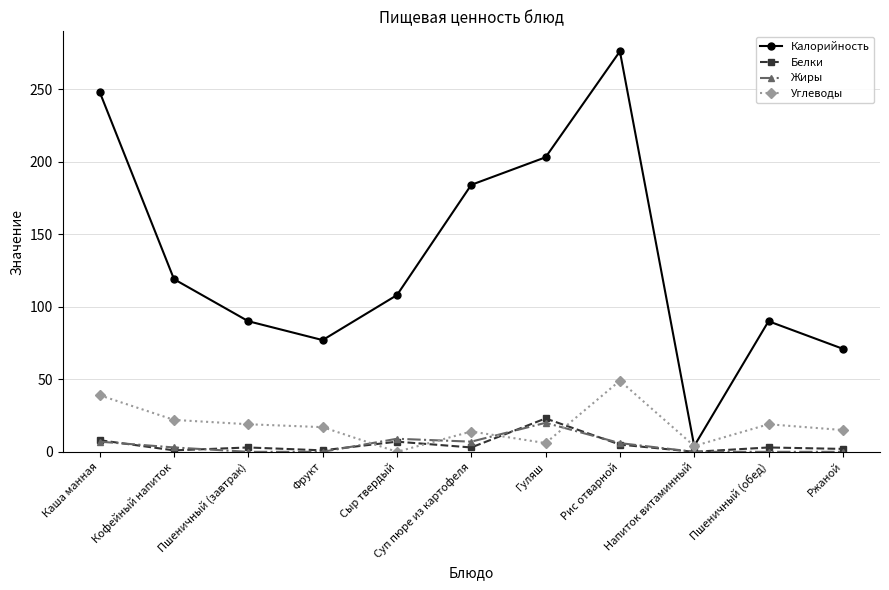

Which series has the largest total across all categories?

Калорийность